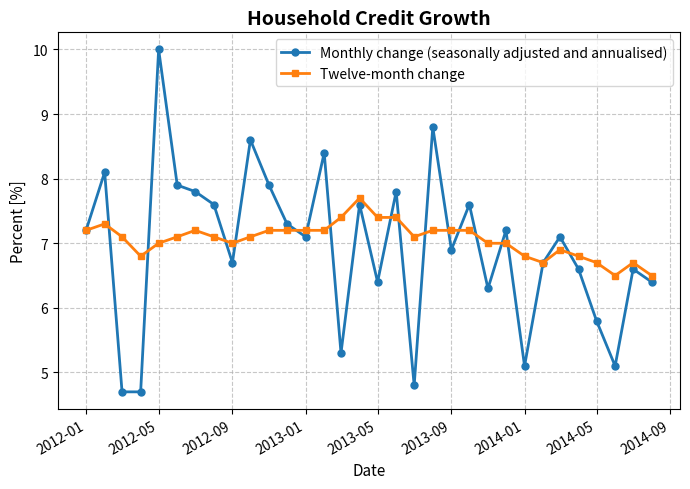

Which series has the widest spread of values?

Monthly change (seasonally adjusted and annualised)